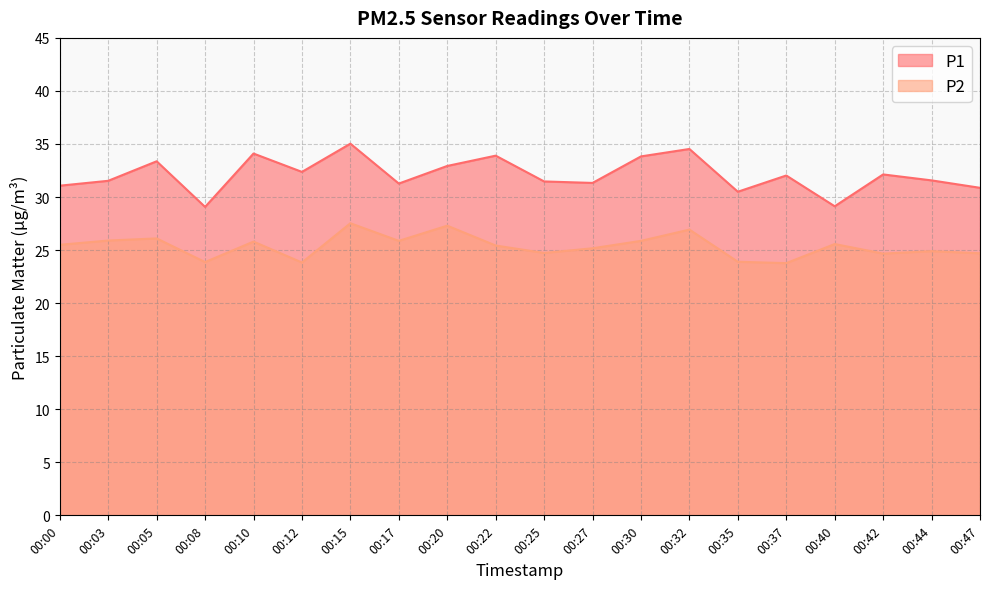

What is the difference between the second highest and minimum values in the P2 series?

3.5